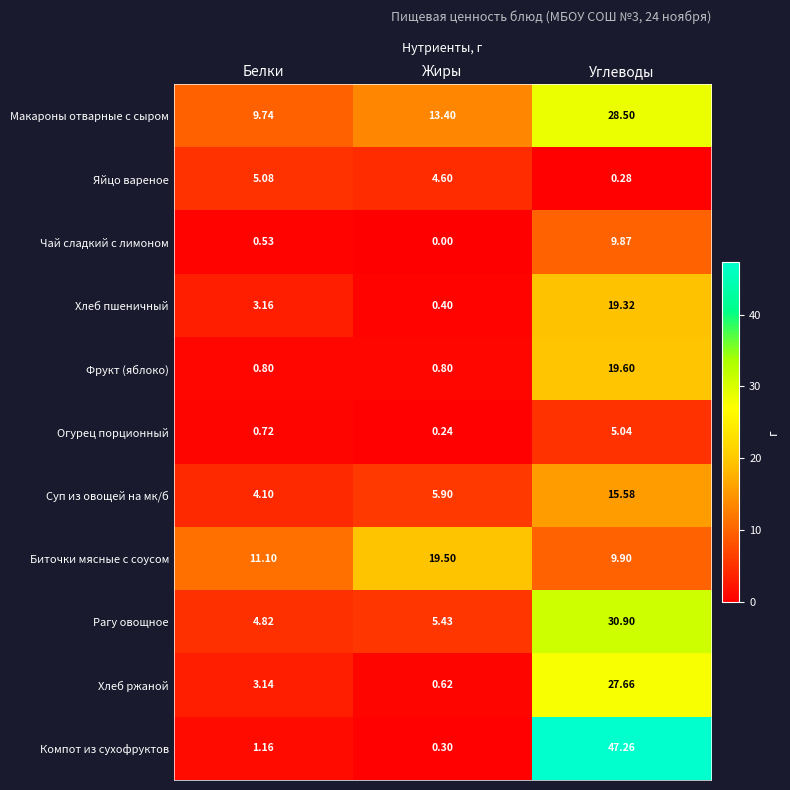

List the series in order of their peak value, lowest first.

Огурец порционный, Яйцо вареное, Чай сладкий с лимоном, Суп из овощей на мк/б, Хлеб пшеничный, Биточки мясные с соусом, Фрукт (яблоко), Хлеб ржаной, Макароны отварные с сыром, Рагу овощное, Компот из сухофруктов